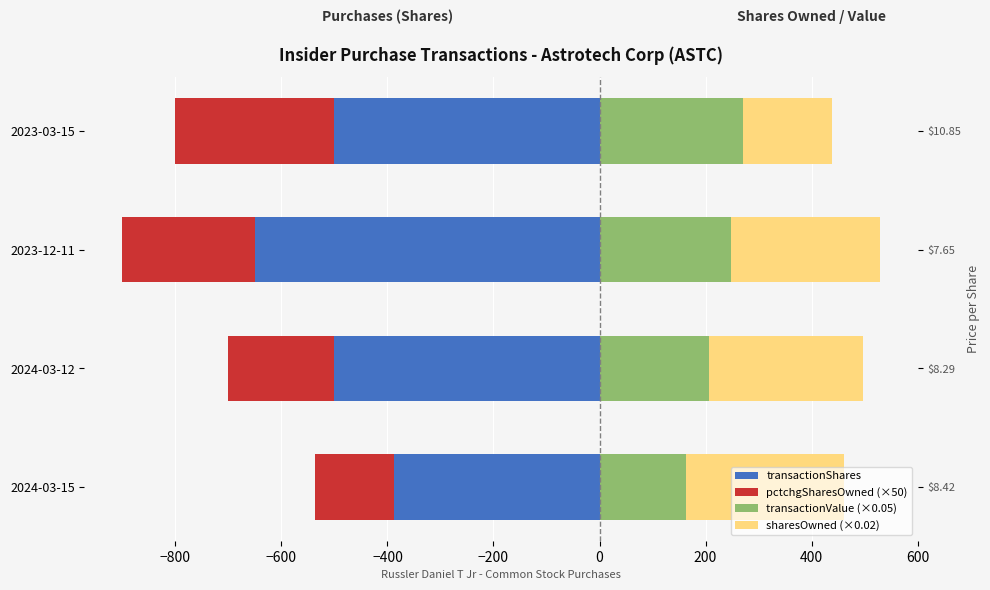

How many groups of bars are there?

4